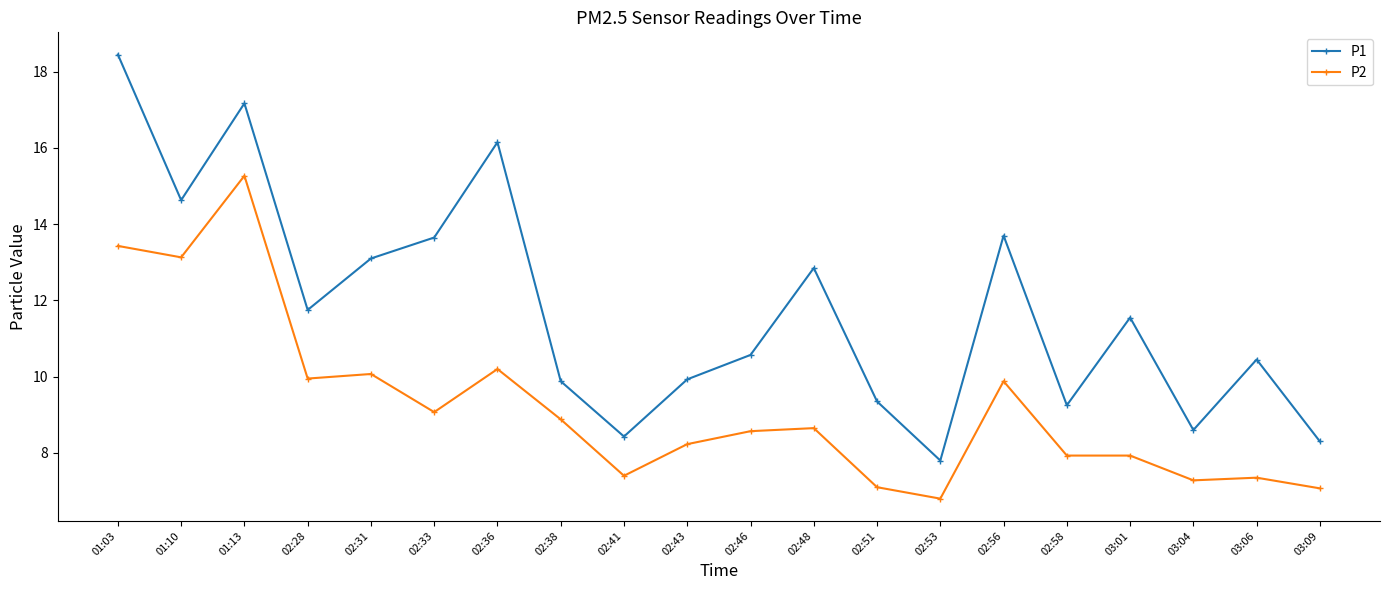

True or false: P2 and P1 intersect in this chart.

False